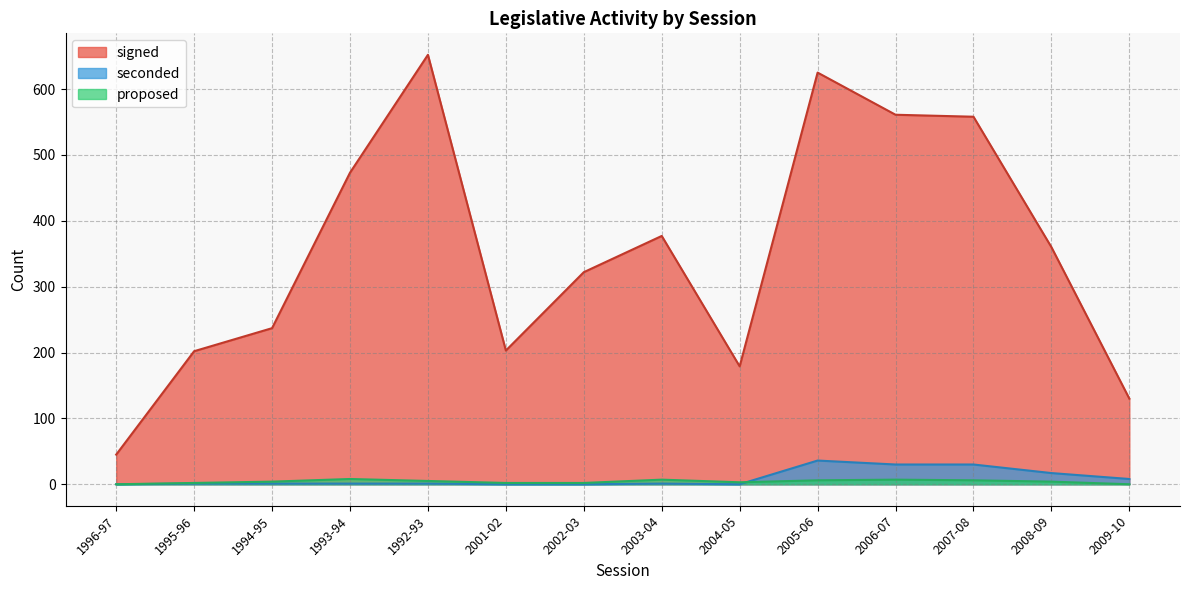

Which label corresponds to the largest value in the chart?

1992-93